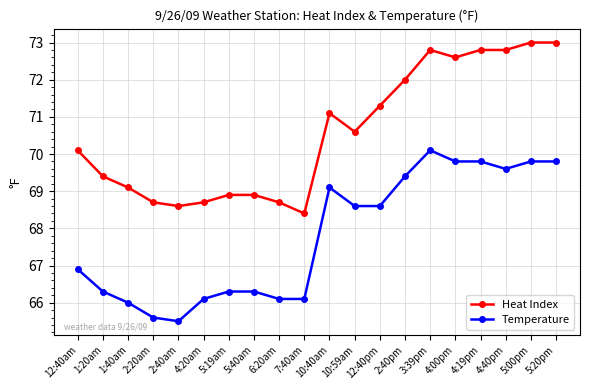

What is the value of the Heat Index point at the 16th from the left?

72.6